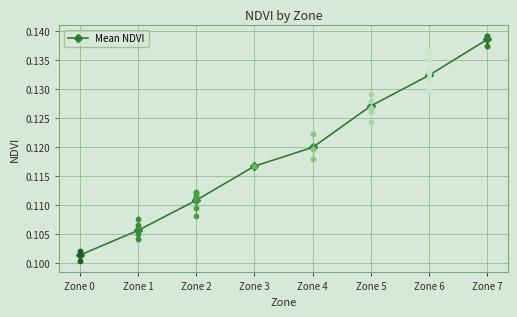

Which has a higher value, Zone 7 or Zone 3?

Zone 7